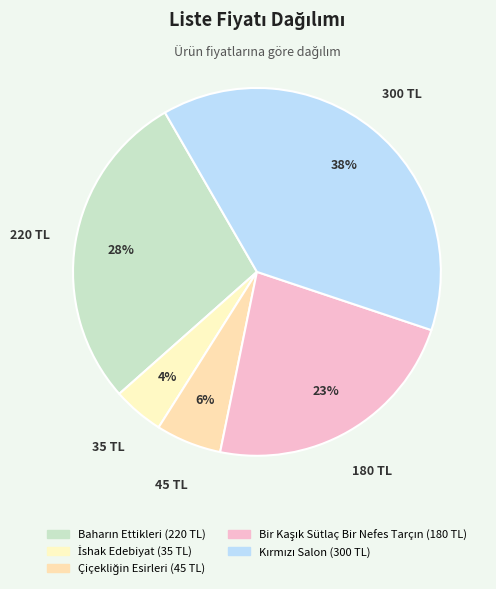

Approximately how many times larger is the value at Baharın Ettikleri compared to Bir Kaşık Sütlaç Bir Nefes Tarçın?

1.2